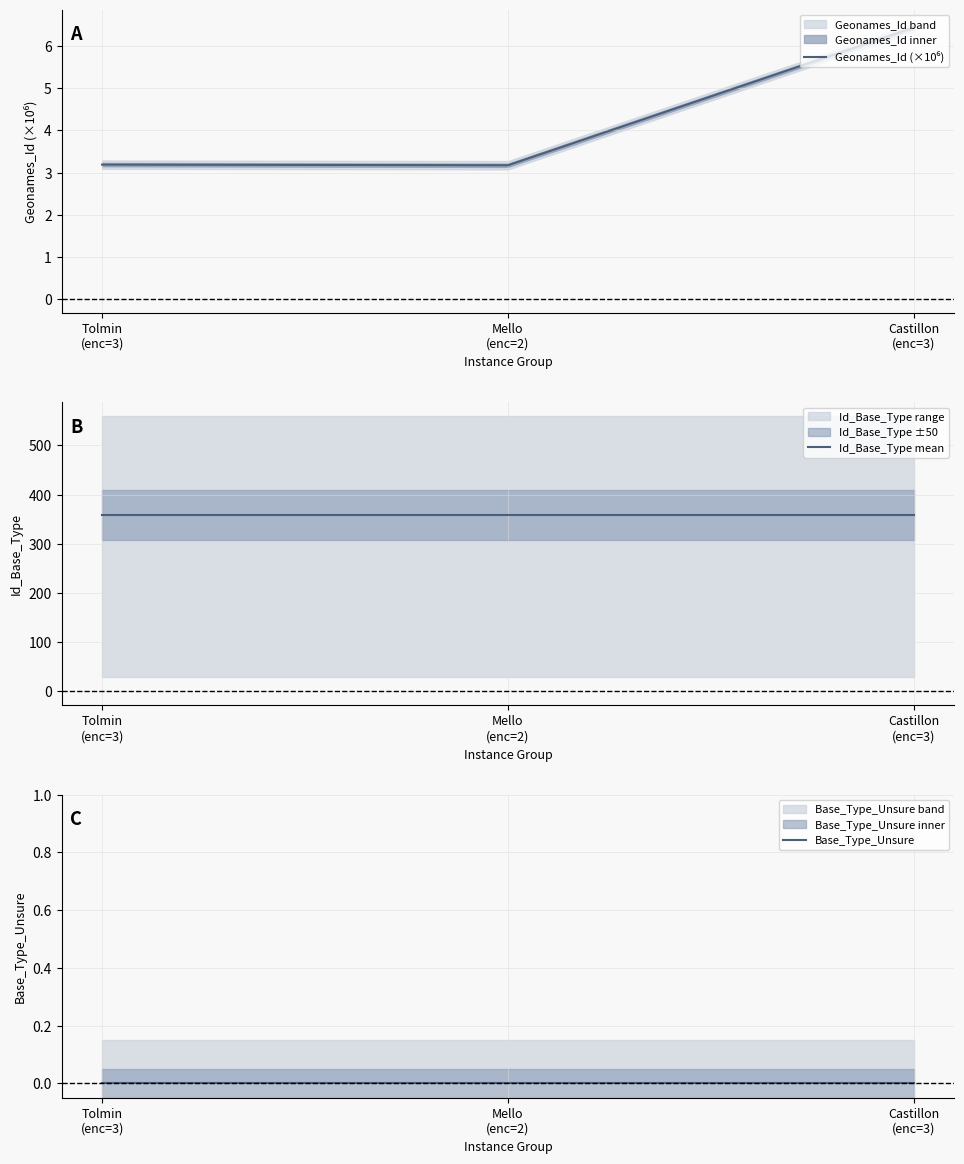

True or false: Geonames_Id (×10⁶) has a value of 1.7 at Castillon
(enc=3).

False